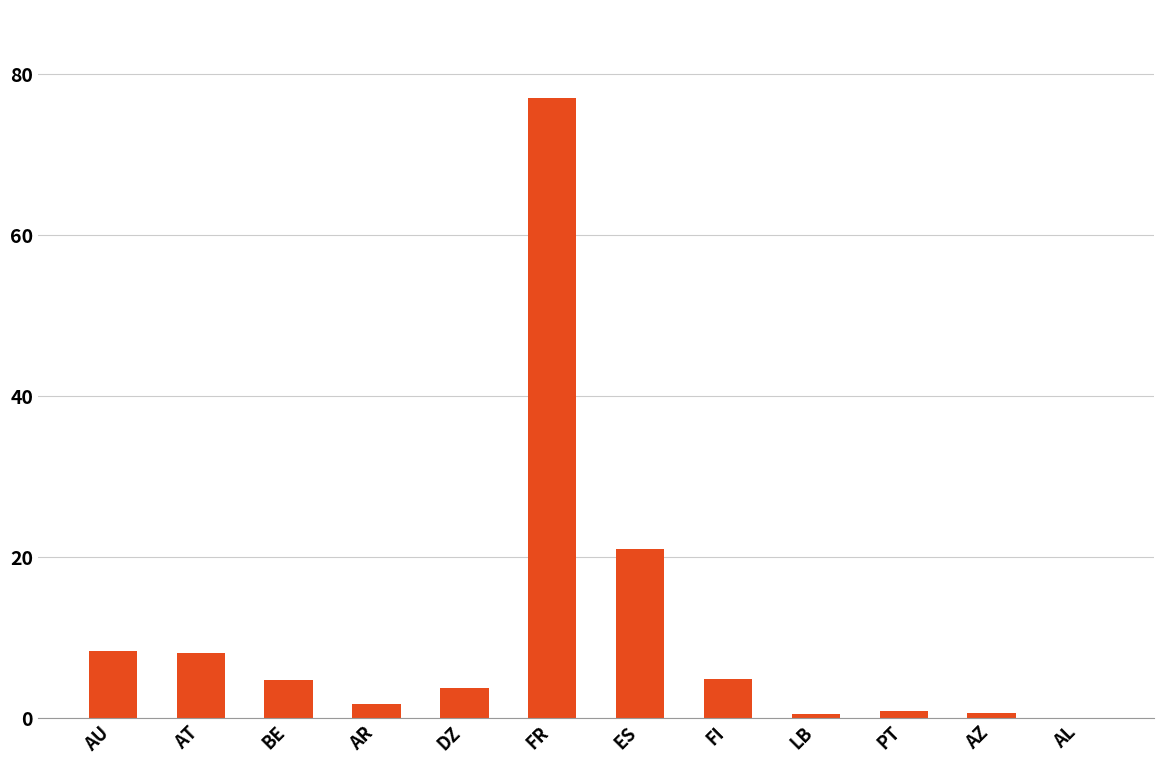

Are the bars horizontal?

No